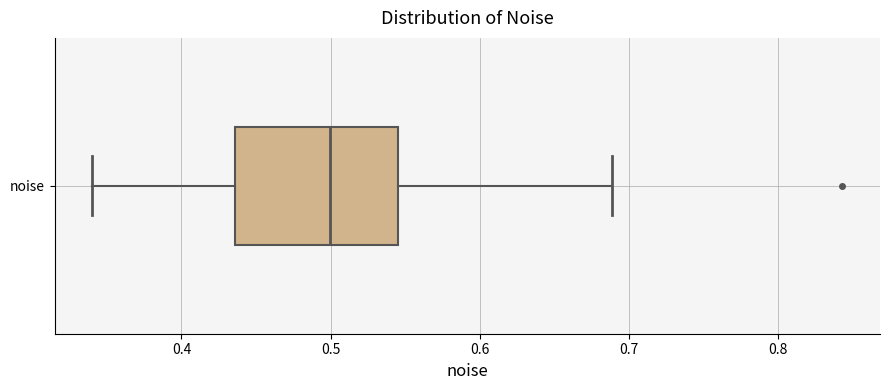

Read this box plot against the x-axis: the position of the median line, the range covered by the box, and the ends of both whiskers. The values are not printed on the chart, so give them approximately, as read against the axis.

median 0.50, box 0.44 to 0.55, whiskers 0.34 to 0.69